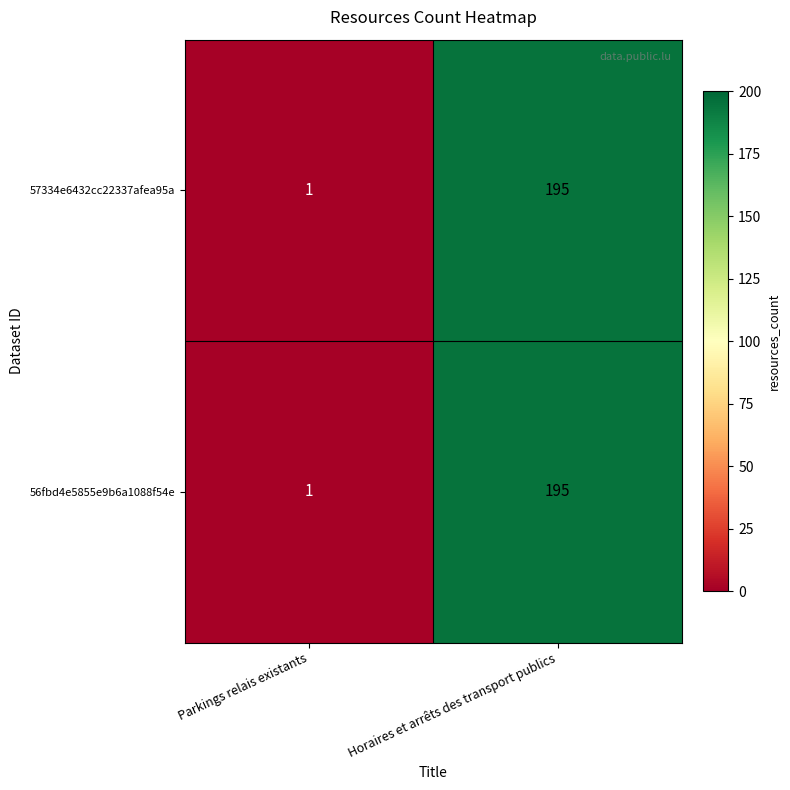

What is the difference between the 57334e6432cc22337afea95a values at Horaires et arrêts des transport publics and Parkings relais existants?

194